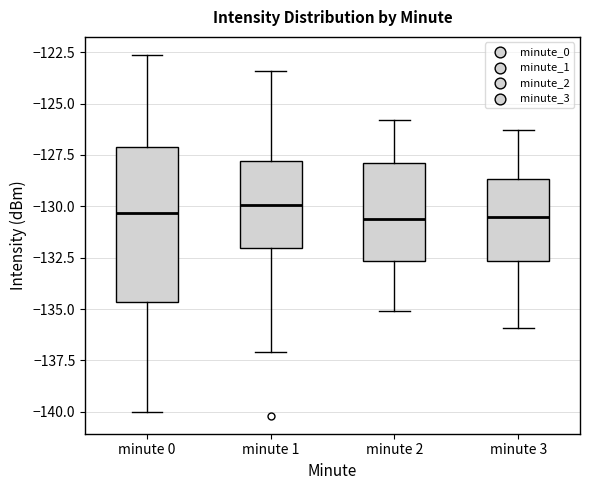

Reading left to right, transcribe this box plot: for each box, give where its median line is, the range the box spans, and where its two whiskers end, as read against the y-axis. The values are not printed on the chart, so give them approximately, as read against the axis.

minute 0: median -130.5, box -134.5 to -127.0, whiskers -140.0 to -122.5
minute 1: median -130.0, box -132.0 to -128.0, whiskers -137.0 to -123.5
minute 2: median -130.5, box -132.5 to -128.0, whiskers -135.0 to -126.0
minute 3: median -130.5, box -132.5 to -128.5, whiskers -136.0 to -126.5